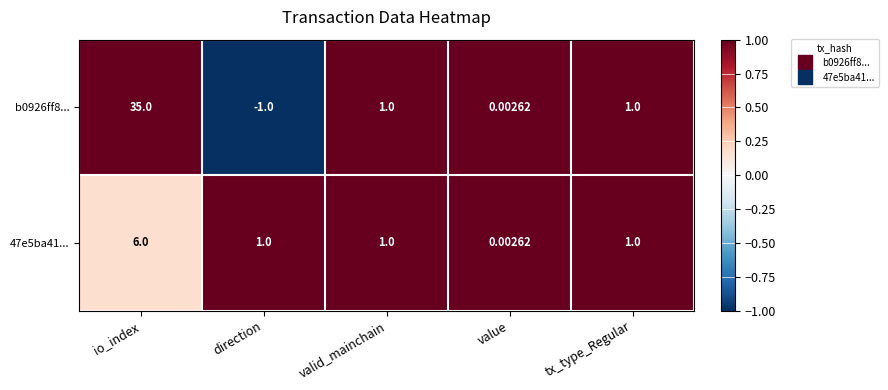

Where does the b0926ff8... series first go above 1?

io_index